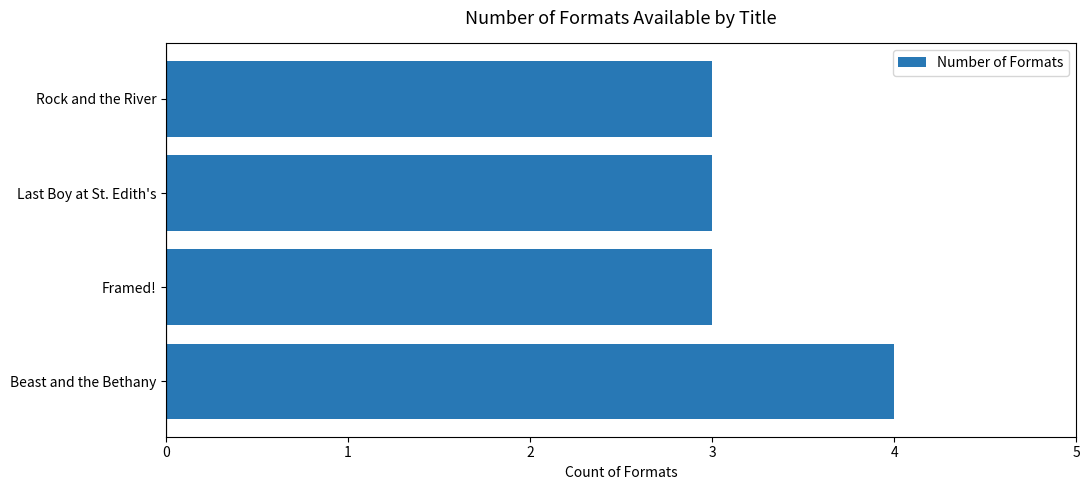

Reading bottom to top, list all the values displayed in this chart.

Beast and the Bethany=4	Framed!=3	Last Boy at St. Edith's=3	Rock and the River=3